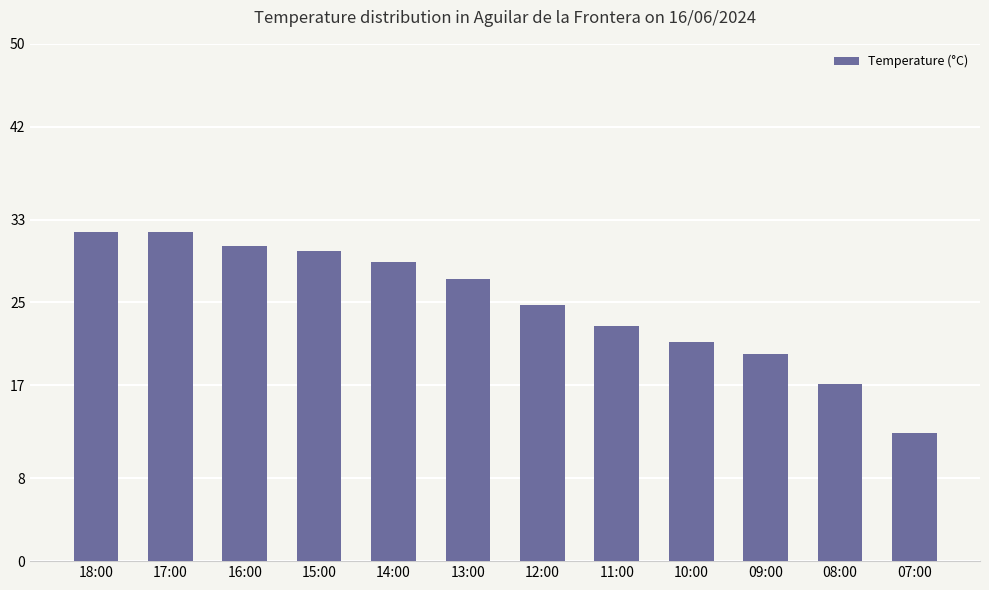

Reading left to right, extract all data points from this chart.

18:00=31.8	17:00=31.8	16:00=30.5	15:00=30.0	14:00=28.9	13:00=27.3	12:00=24.8	11:00=22.7	10:00=21.2	09:00=20.0	08:00=17.1	07:00=12.4